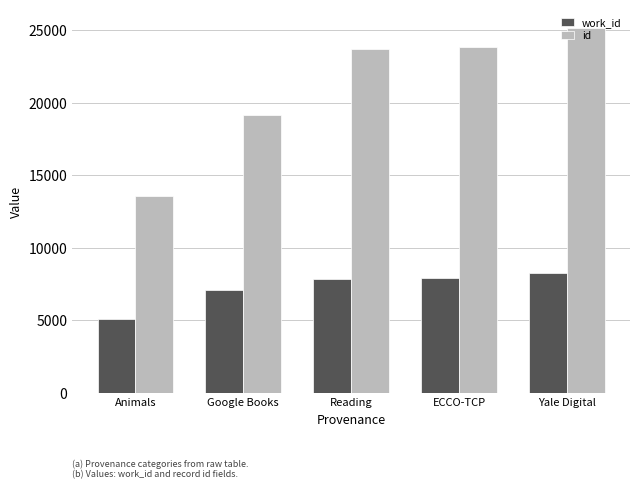

The work_id series shows 7856 at Reading. True or false?

True